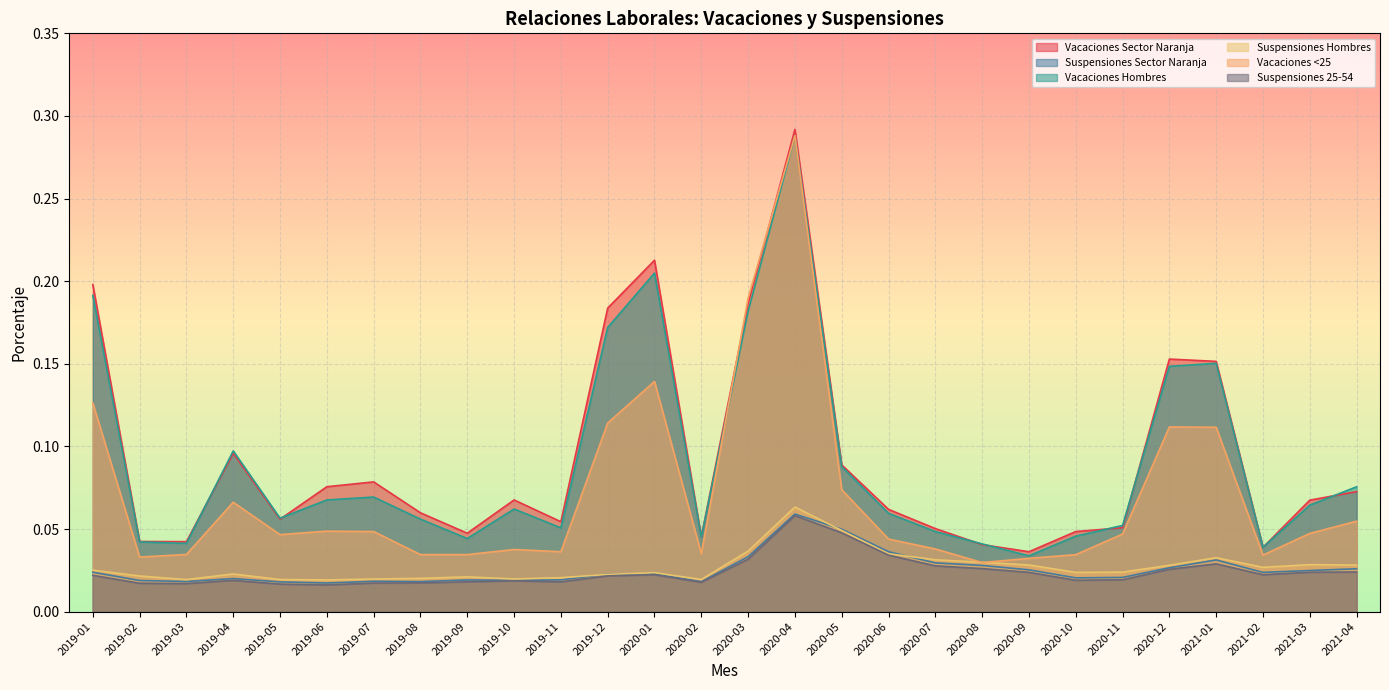

Which has a higher value, 2019-02 or 2019-03?

2019-02